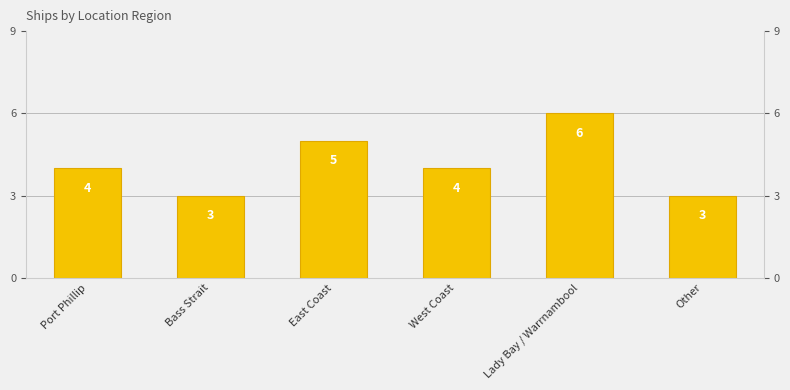

Reading left to right, list all the values displayed in this chart.

Port Phillip=4	Bass Strait=3	East Coast=5	West Coast=4	Lady Bay / Warrnambool=6	Other=3